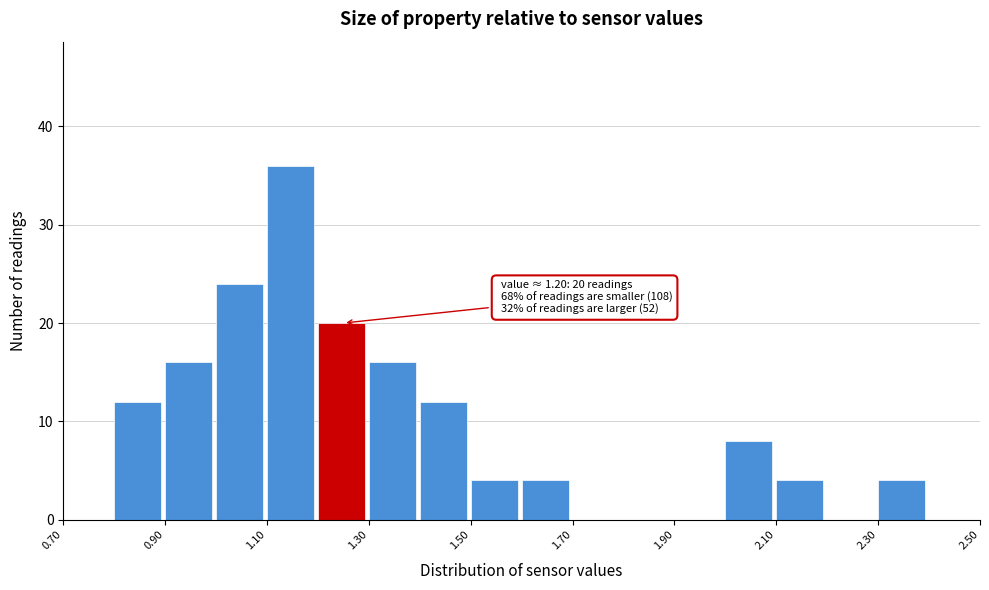

Which range on the x-axis has the tallest bar?

1.1 to 1.2